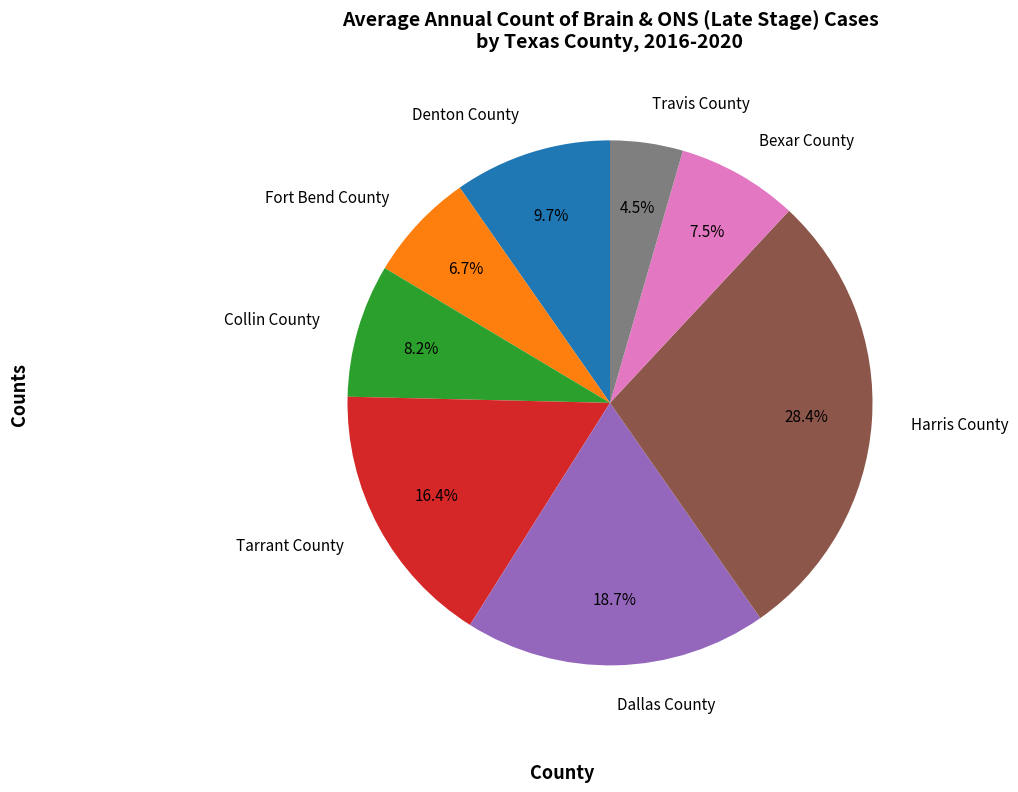

Is it true that Collin County is 14% of the pie?

False